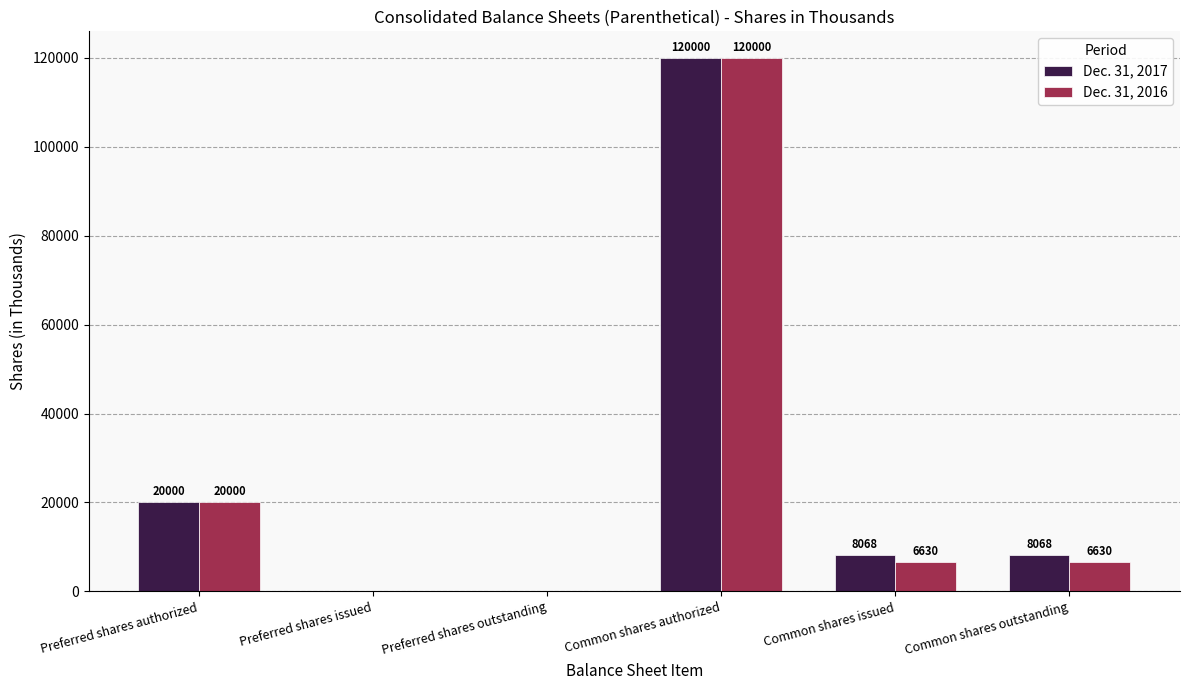

Is it true that Dec. 31, 2017 equals -56809 at Preferred shares outstanding?

False